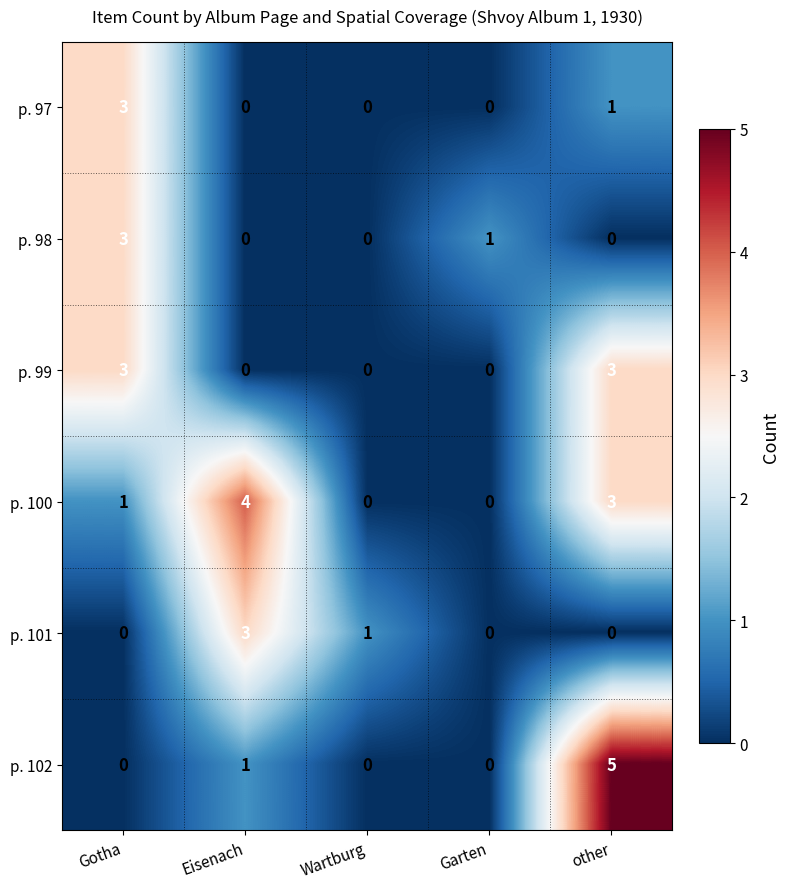

Between Garten and other, which series saw the biggest shift?

p. 102